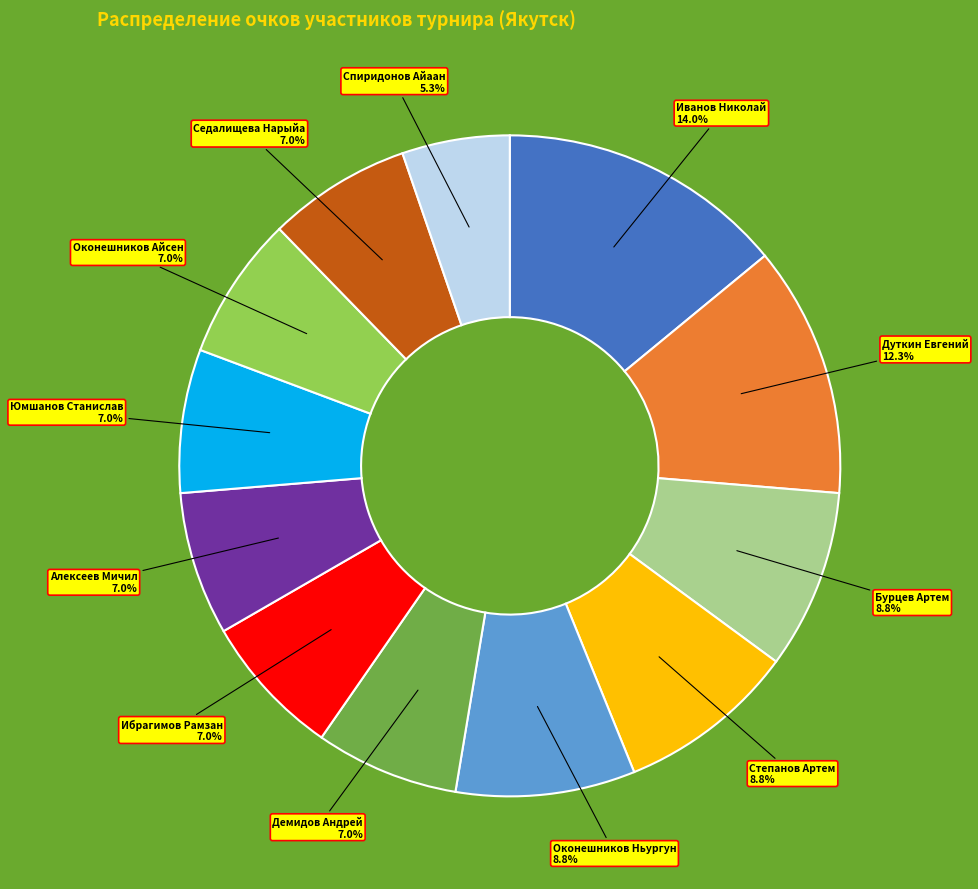

Is there any slice that represents more than half of the pie?

No